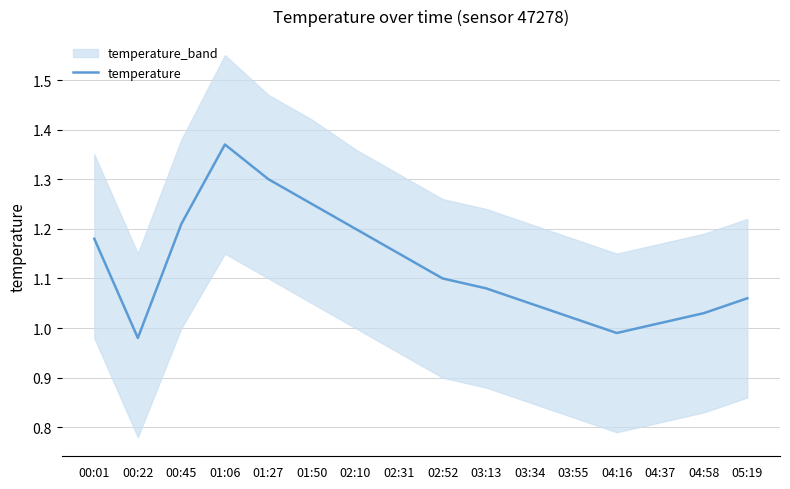

Is this an area chart (filled region under the line)?

No